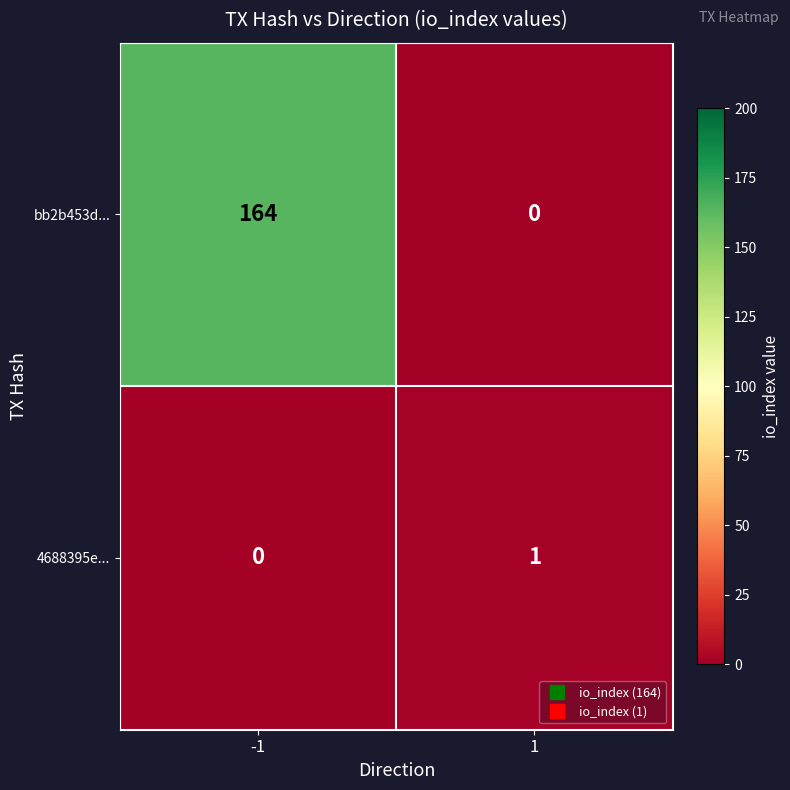

How many values in 4688395e... are above zero?

1